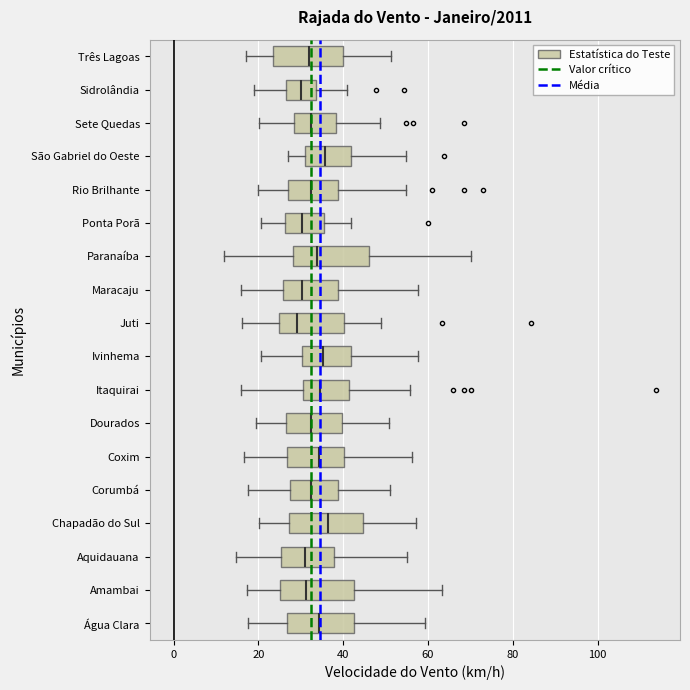

Reading bottom to top, transcribe this box plot: for each box, give where its median line is, the range the box spans, and where its two whiskers end, as read against the x-axis. The values are not printed on the chart, so give them approximately, as read against the axis.

Água Clara: median 34, box 26 to 42, whiskers 18 to 60
Amambai: median 32, box 26 to 42, whiskers 18 to 64
Aquidauana: median 30, box 26 to 38, whiskers 14 to 56
Chapadão do Sul: median 36, box 28 to 44, whiskers 20 to 58
Corumbá: median 32, box 28 to 38, whiskers 18 to 52
Coxim: median 34, box 26 to 40, whiskers 16 to 56
Dourados: median 32, box 26 to 40, whiskers 20 to 50
Itaquirai: median 34, box 30 to 42, whiskers 16 to 56
Ivinhema: median 36, box 30 to 42, whiskers 20 to 58
Juti: median 30, box 24 to 40, whiskers 16 to 48
Maracaju: median 30, box 26 to 38, whiskers 16 to 58
Paranaíba: median 34, box 28 to 46, whiskers 12 to 70
Ponta Porã: median 30, box 26 to 36, whiskers 20 to 42
Rio Brilhante: median 32, box 28 to 38, whiskers 20 to 54
São Gabriel do Oeste: median 36, box 30 to 42, whiskers 28 to 54
Sete Quedas: median 32, box 28 to 38, whiskers 20 to 48
Sidrolândia: median 30, box 26 to 34, whiskers 18 to 40
Três Lagoas: median 32, box 24 to 40, whiskers 16 to 52